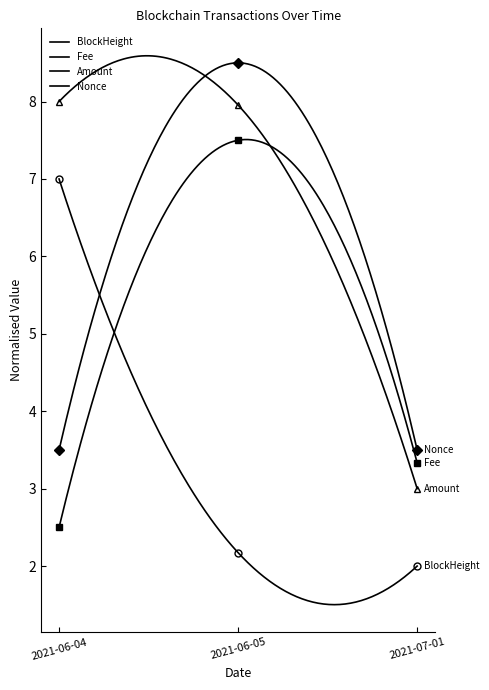

At which category does the chart reach its minimum across all series?

2021-07-01